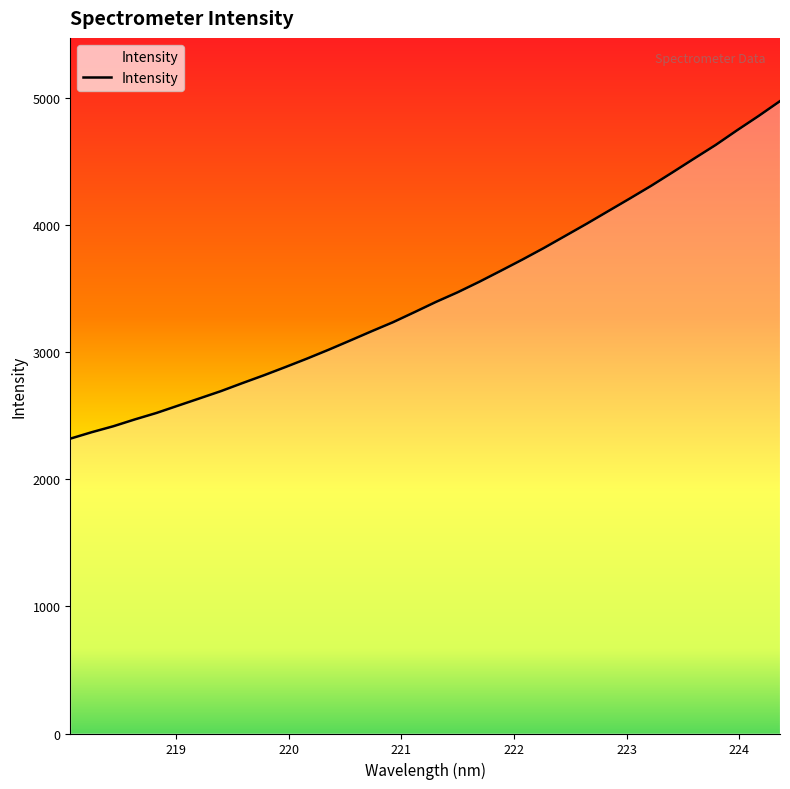

What is the maximum value shown in the chart?

4975.6